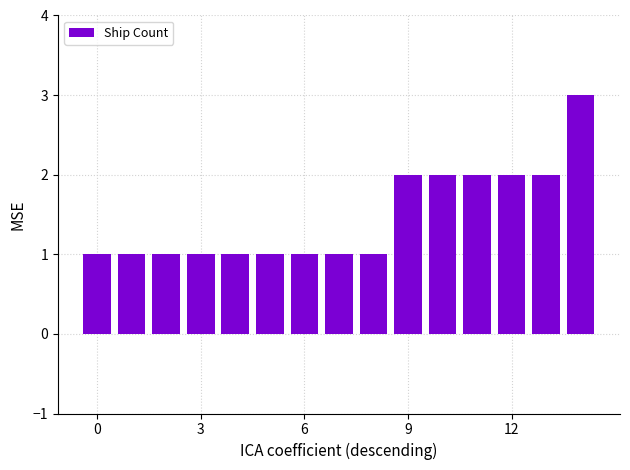

What is the smallest value displayed?

1